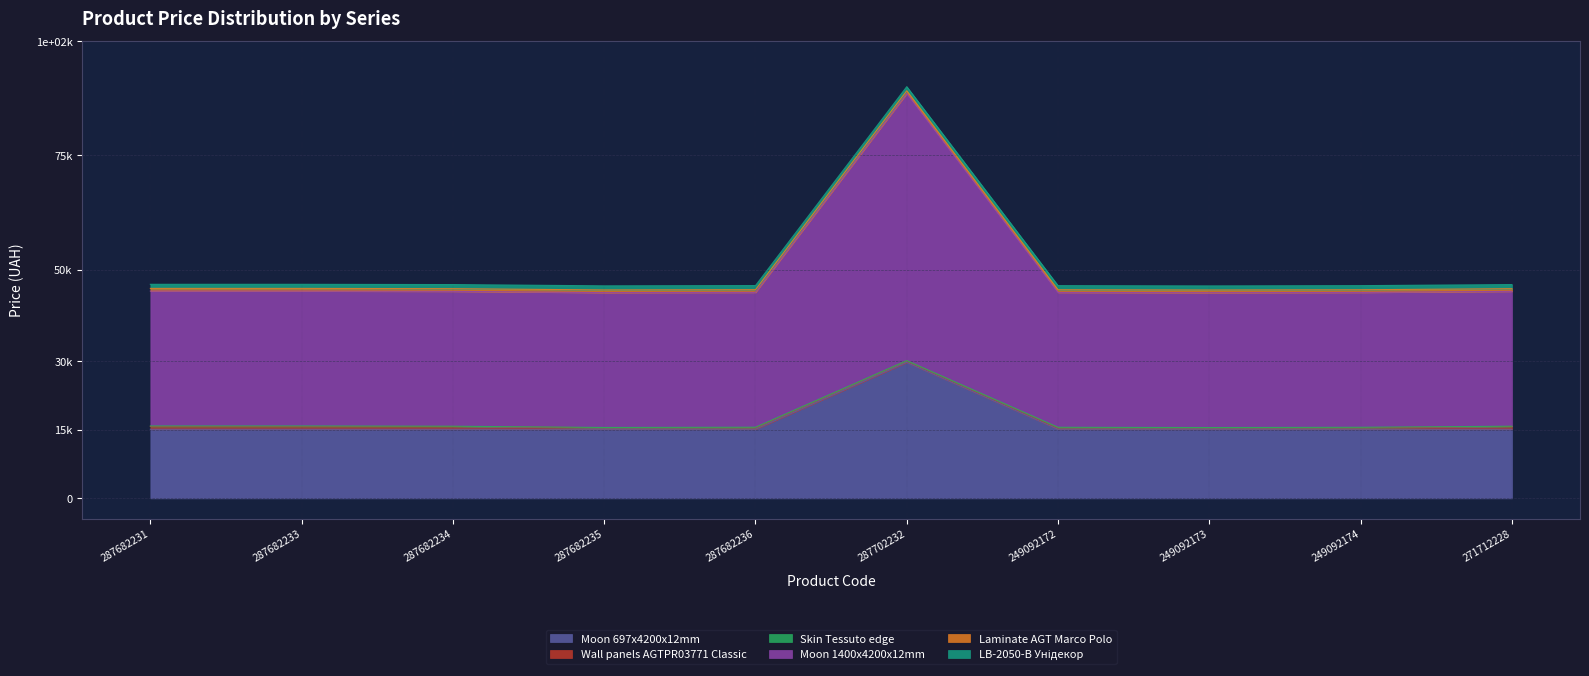

What is the label of the 4th point from the right?

249092172